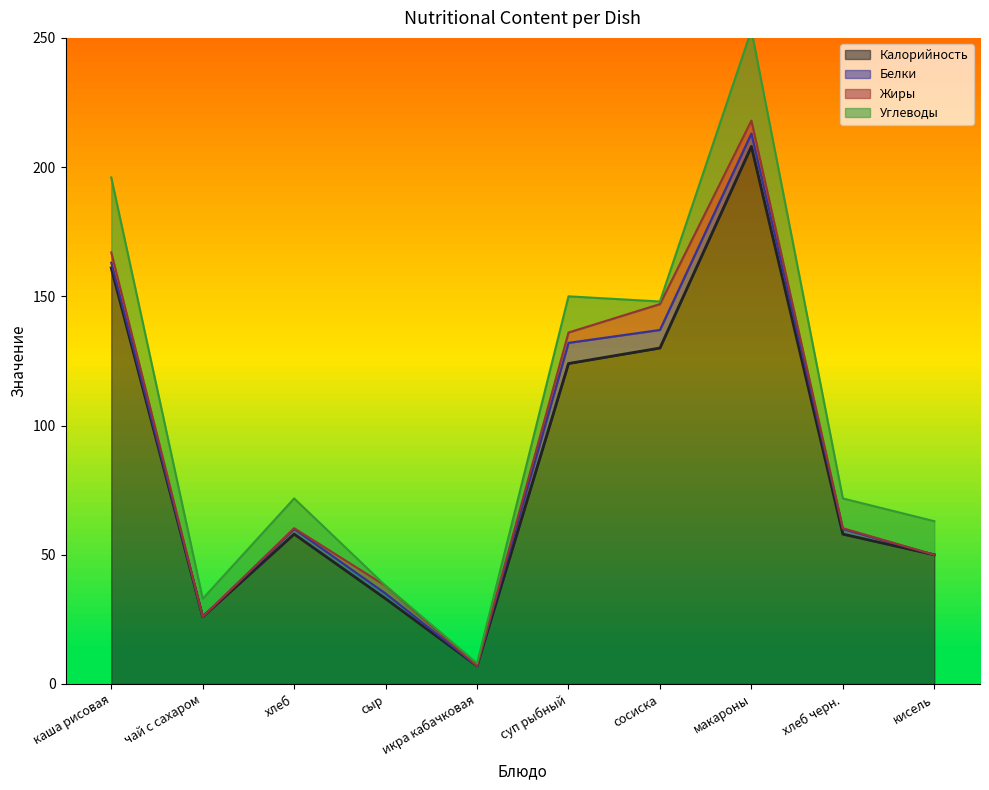

Which category has the highest value in the Калорийность series?

макароны